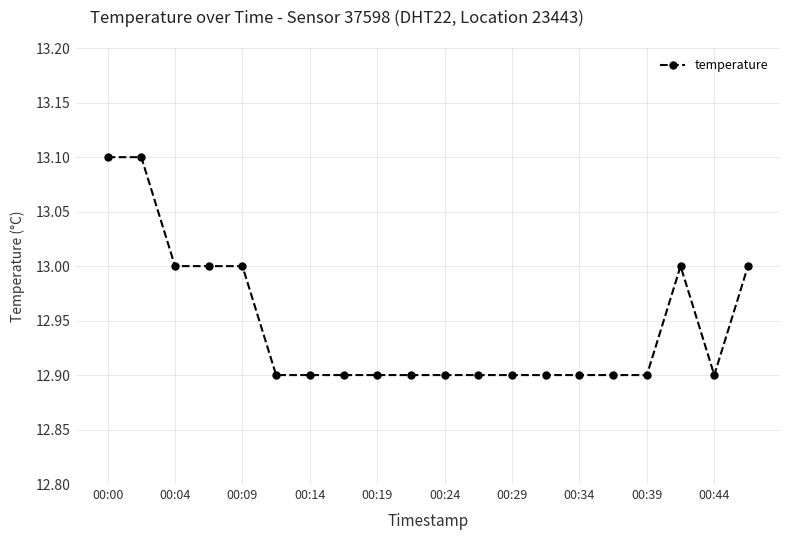

What is the value of the 6th point from the left?

12.9